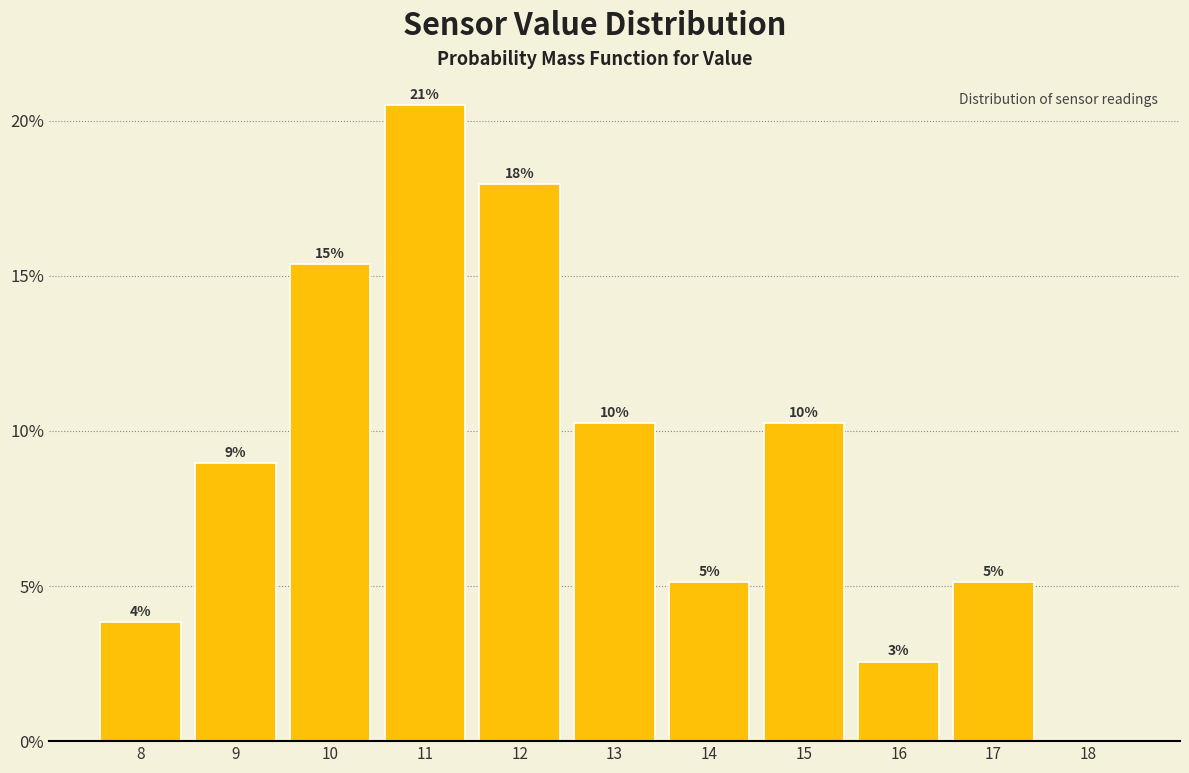

Are the bars horizontal?

No